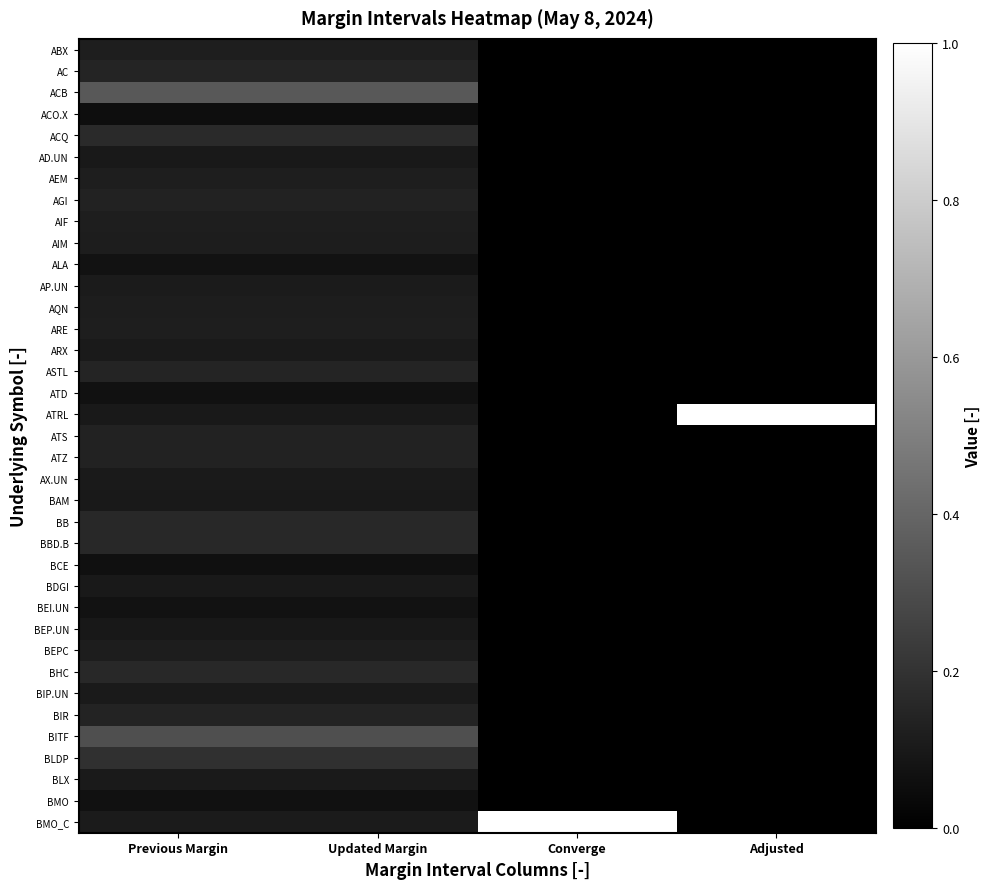

Which series has the widest spread of values?

ATRL